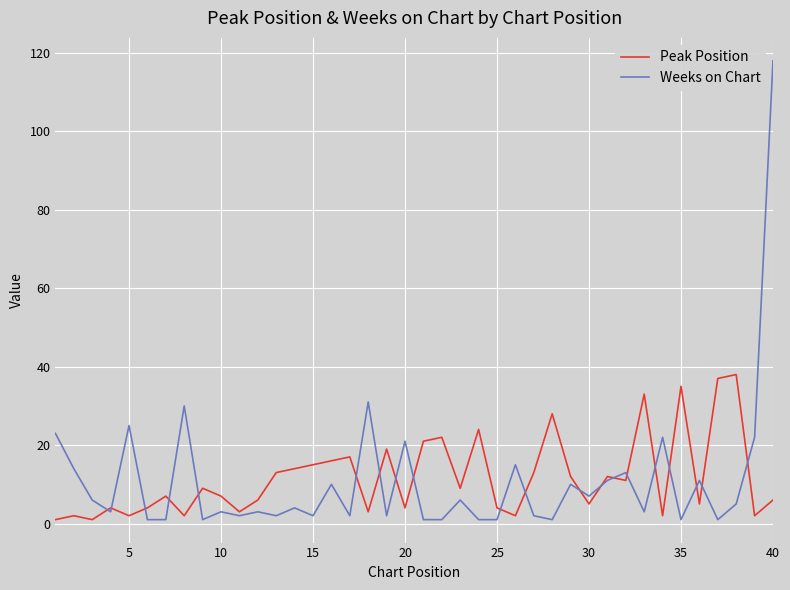

What is the maximum value for Peak Position?

38